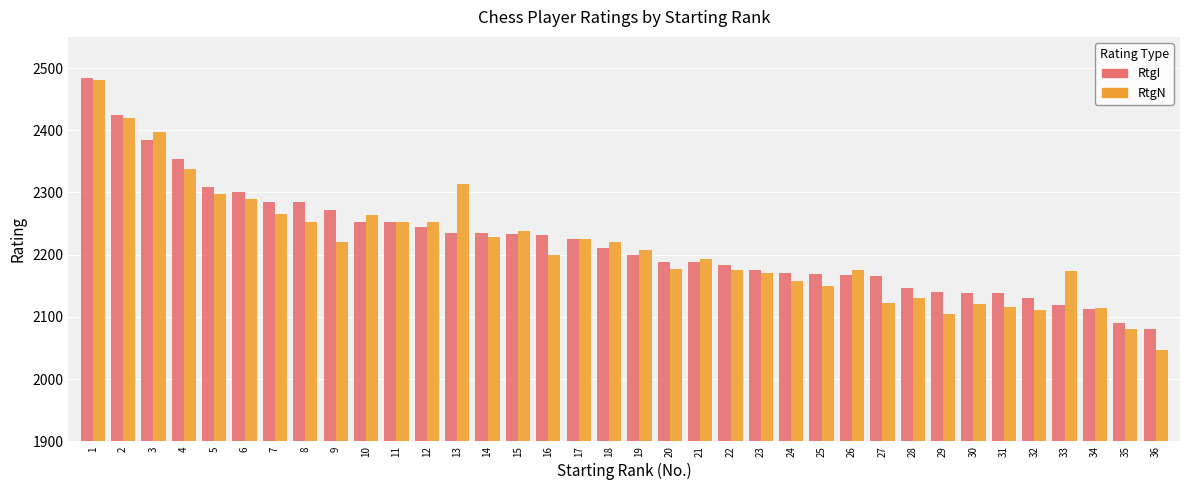

What is the sum of all RtgN values?

79676